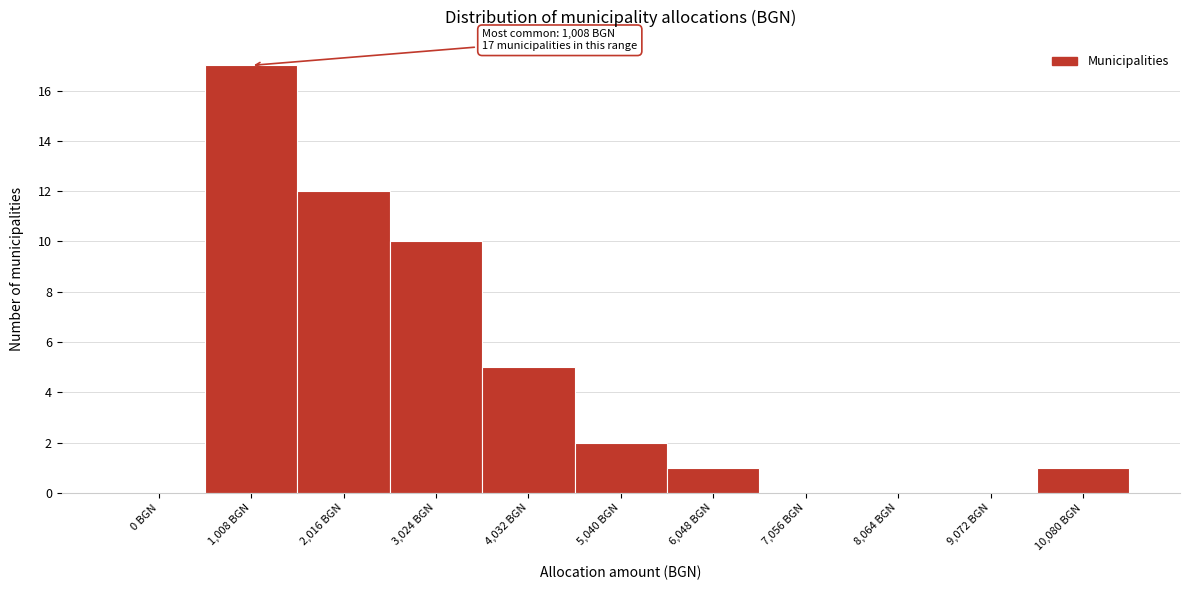

Reading left to right, extract all data points from this chart.

0 BGN=0	1,008 BGN=17	2,016 BGN=12	3,024 BGN=10	4,032 BGN=5	5,040 BGN=2	6,048 BGN=1	7,056 BGN=0	8,064 BGN=0	9,072 BGN=0	10,080 BGN=1